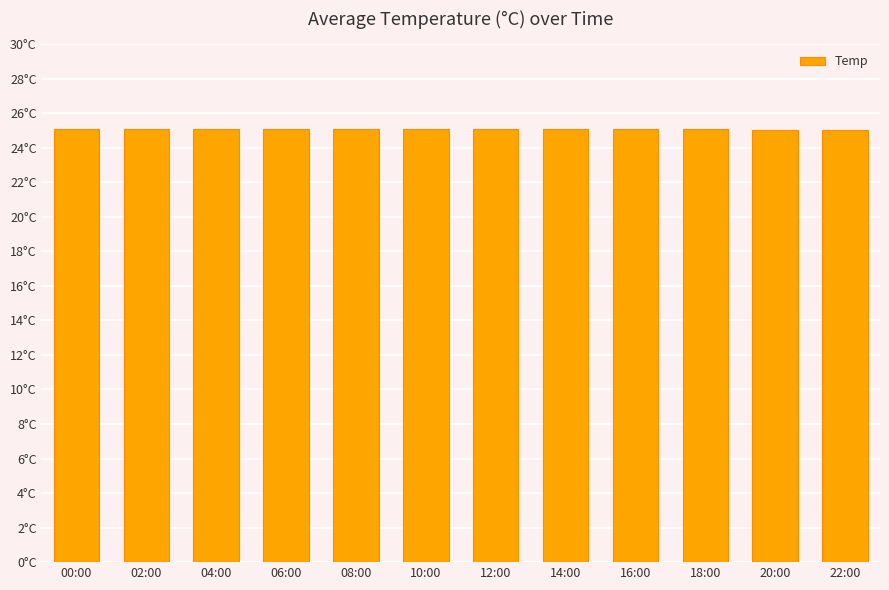

Read the value at 20:00.

25.0